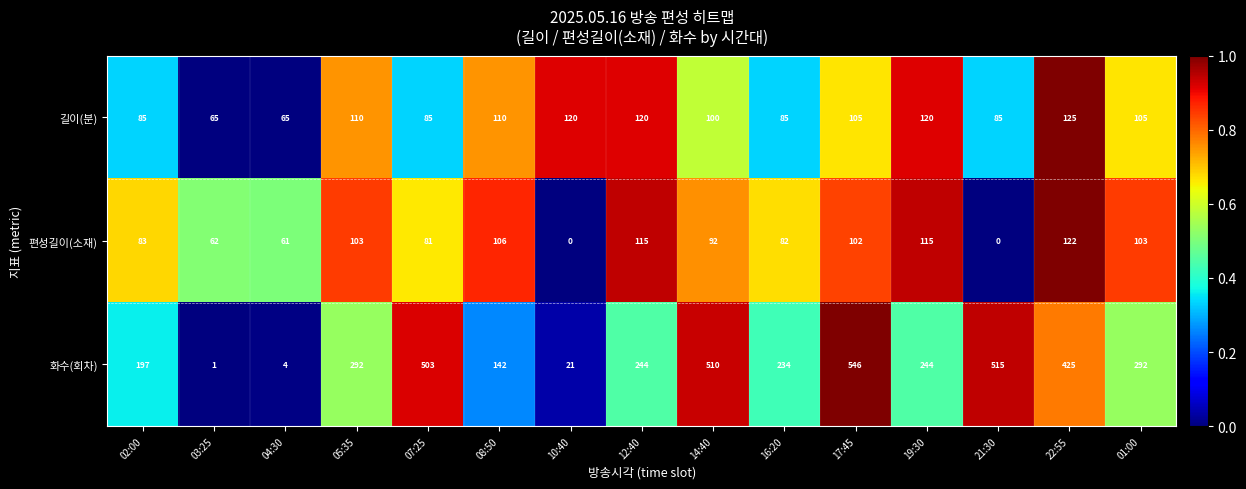

Count the number of data series in this chart.

3